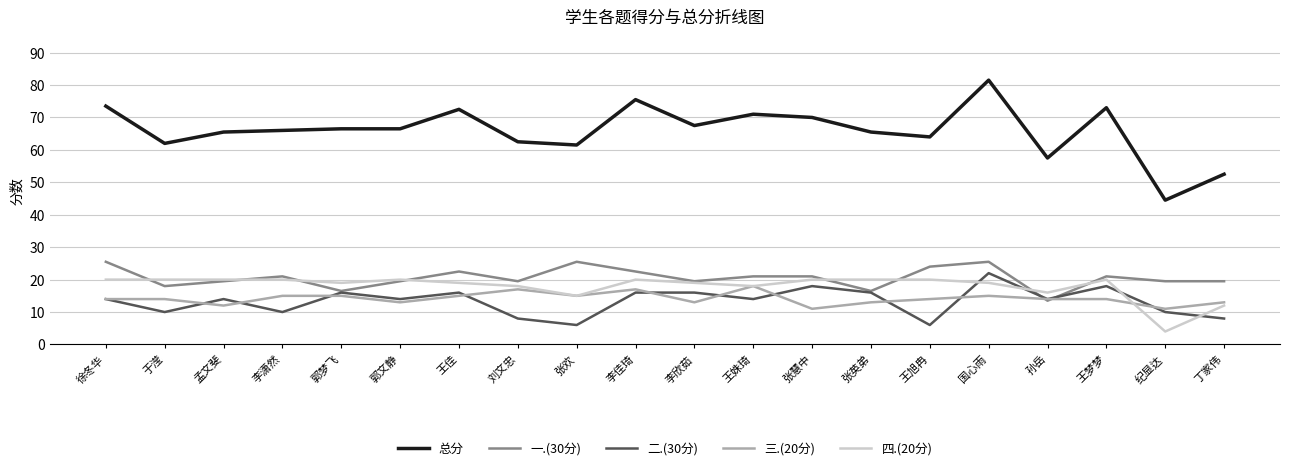

Does the chart have visible grid lines?

Yes